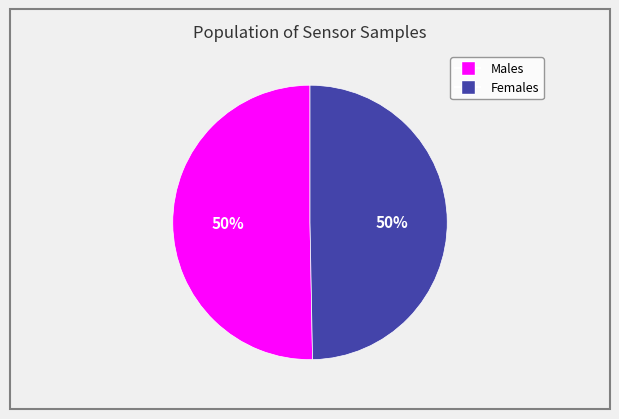

To the nearest percent, what is the average slice percentage?

50%